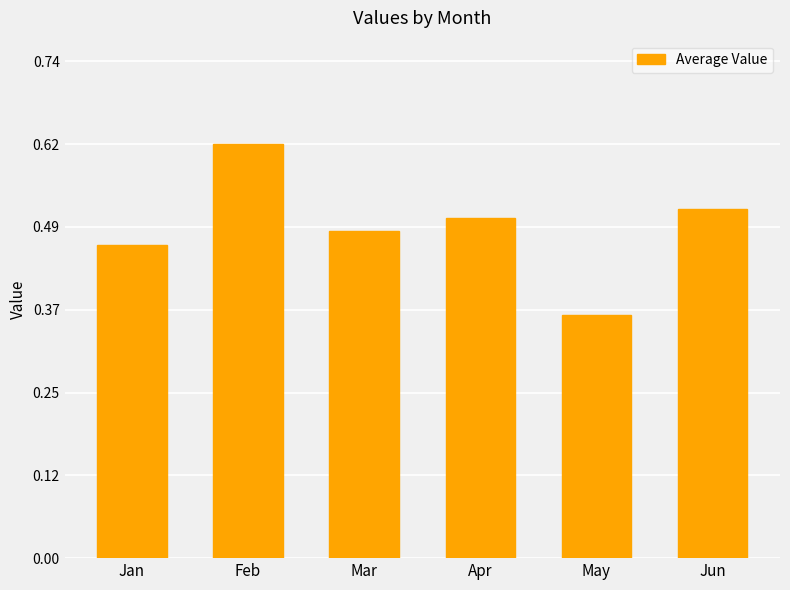

Which category has the lowest value across all series?

May